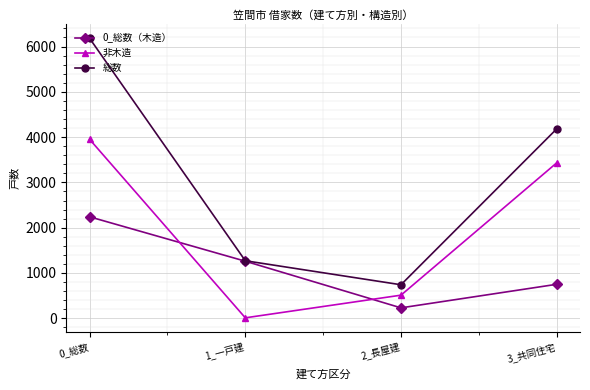

Which series changed the most between 0_総数 and 3_共同住宅?

総数